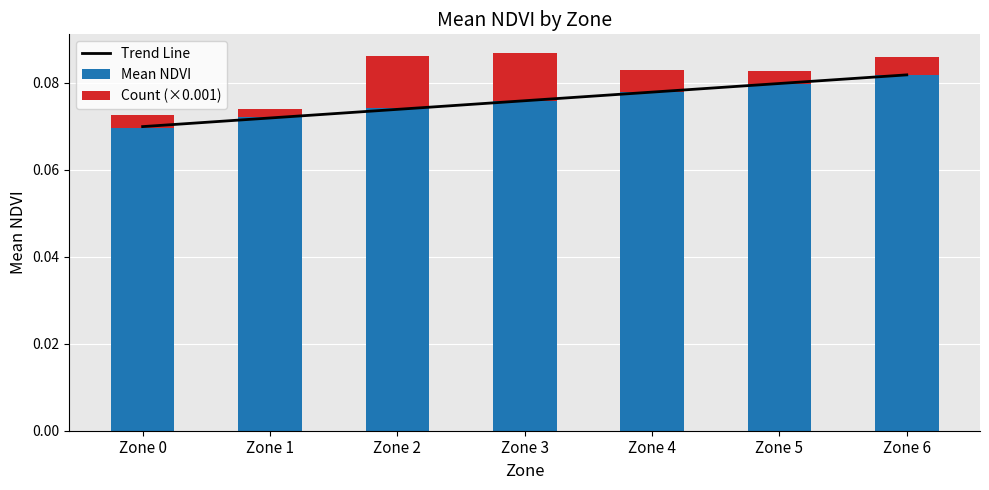

What is the value of the Mean NDVI bar at the 6th from the left?

0.1